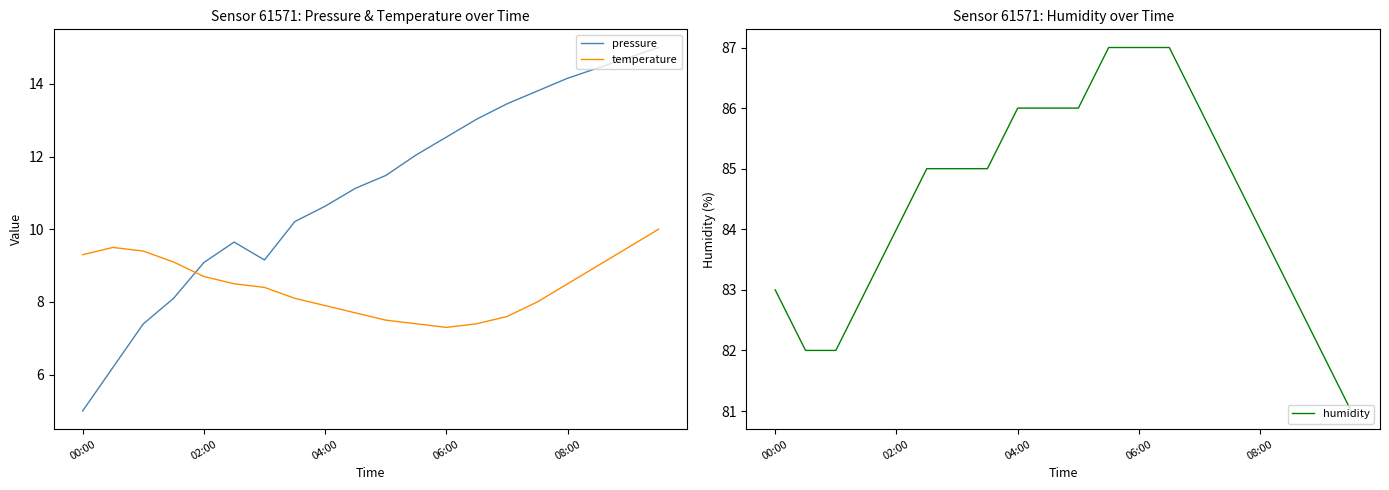

True or false: humidity and pressure intersect in this chart.

False